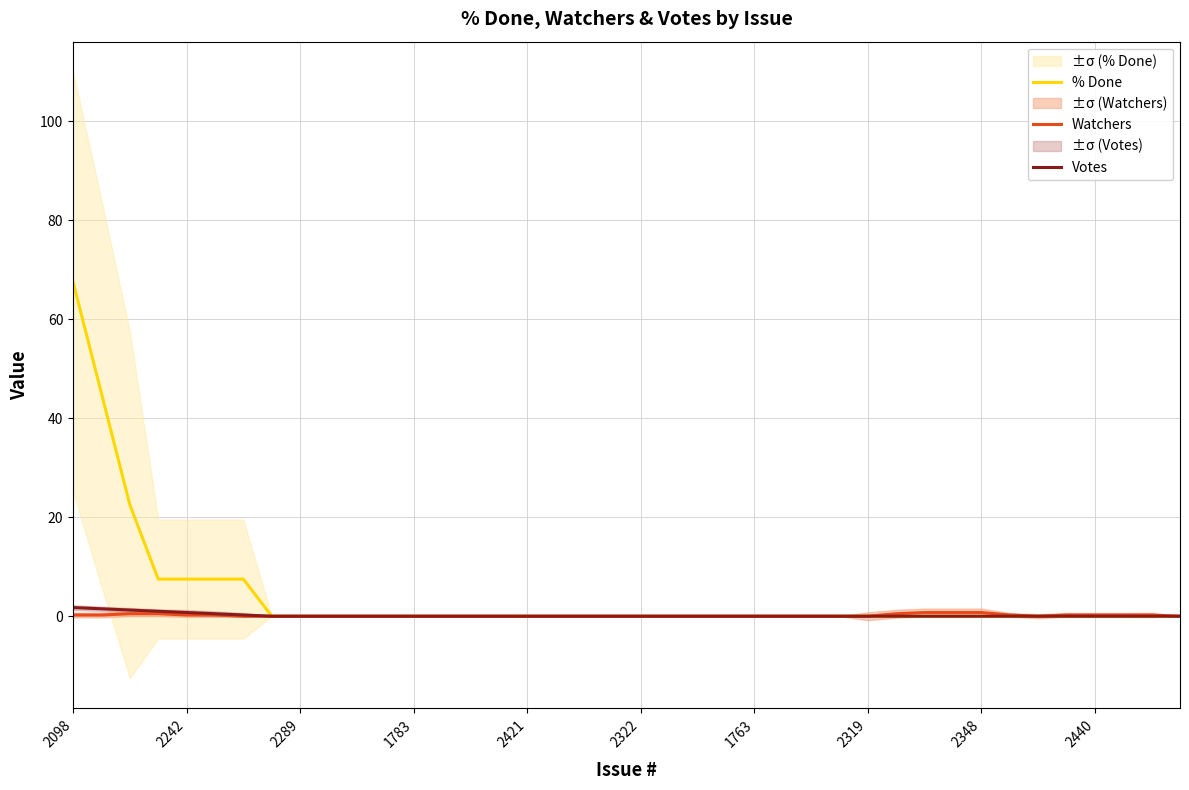

How many series are shown in this chart?

3